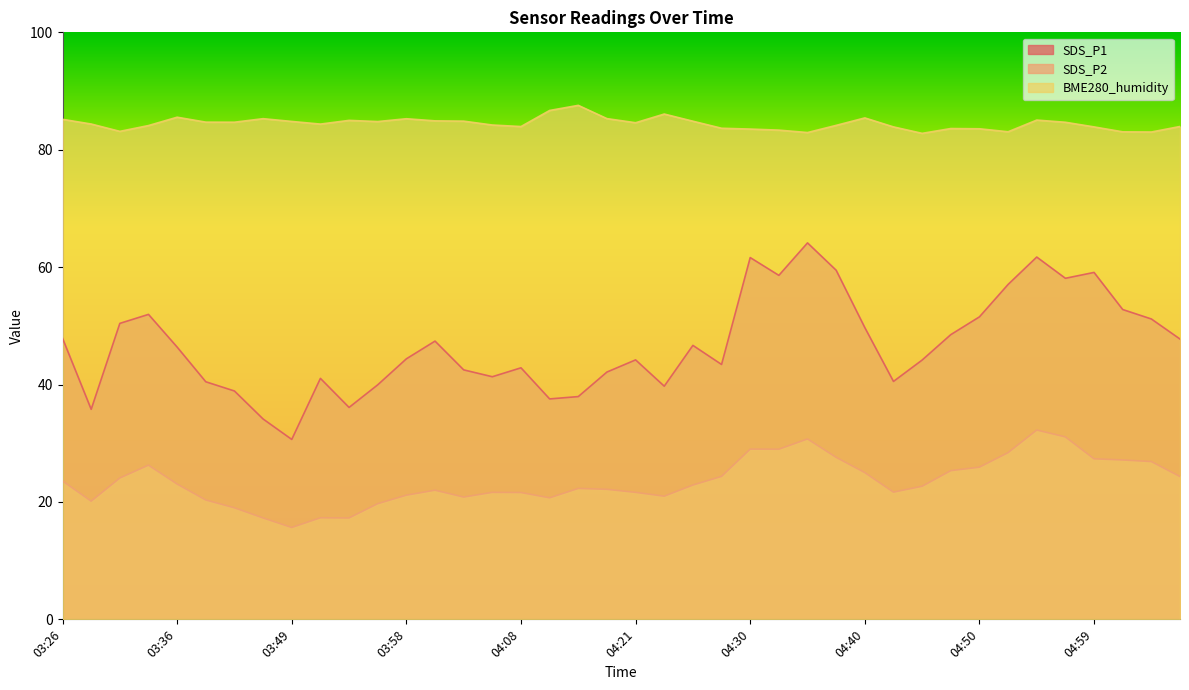

List the series in order of their peak value, highest first.

BME280_humidity, SDS_P1, SDS_P2